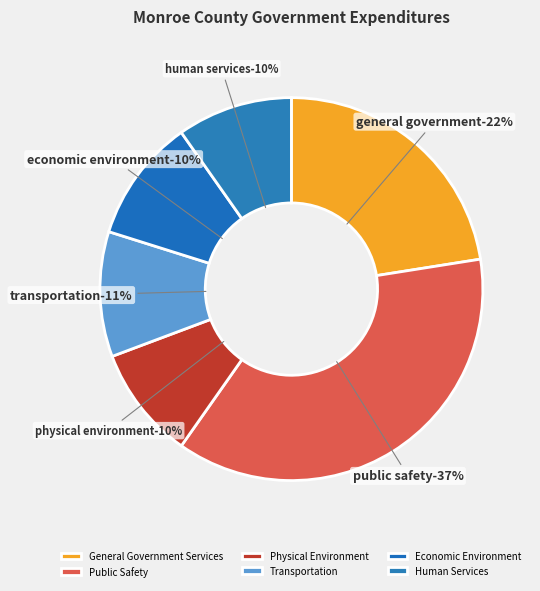

To the nearest percent, what is the combined percentage of Physical Environment and General Government Services?

32%